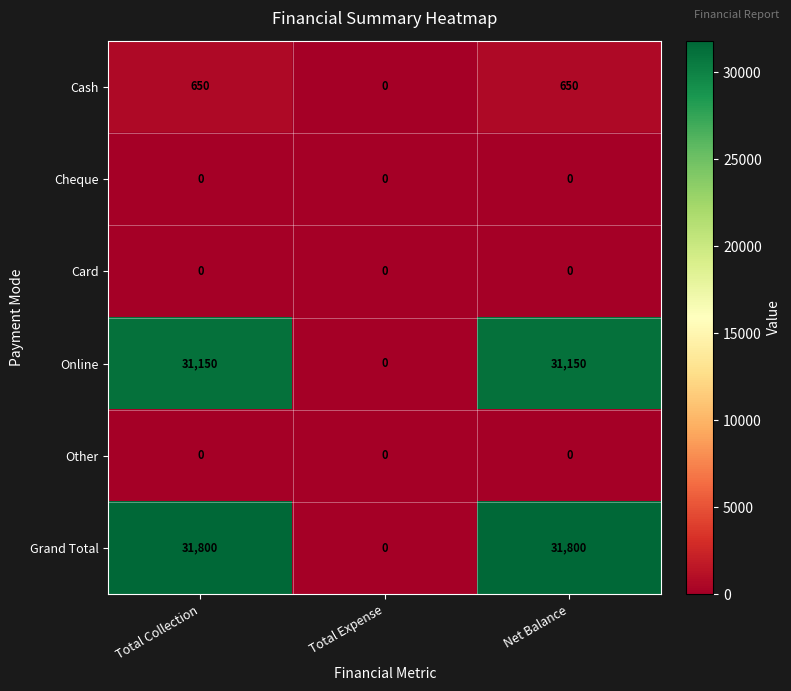

What is the maximum value shown in the chart?

31800